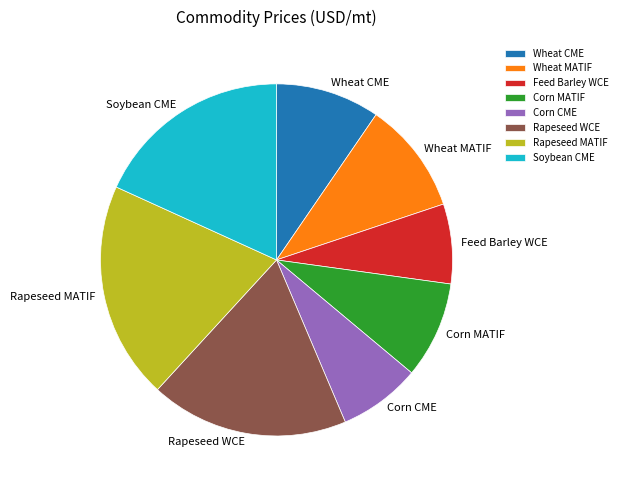

Is it true that Rapeseed MATIF is 25% of the pie?

False